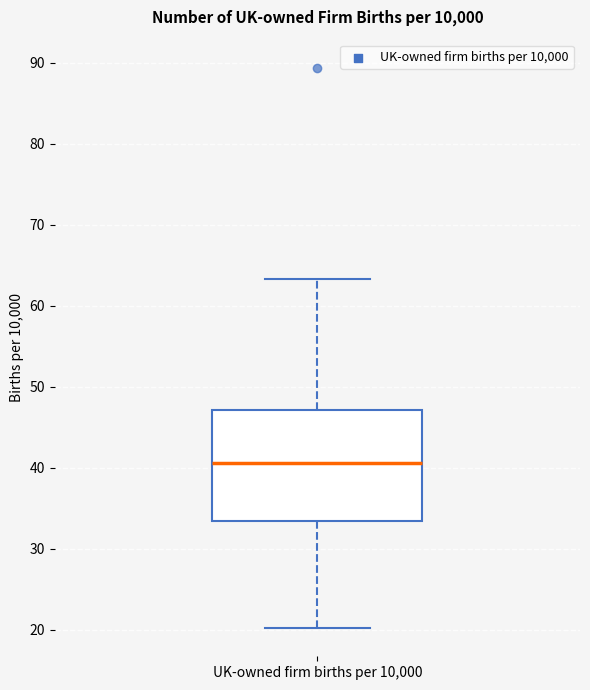

Where does the lower whisker of the box for UK-owned firm births per 10,000 end on the y-axis? The values are not printed on the chart, so give them approximately, as read against the axis.

20